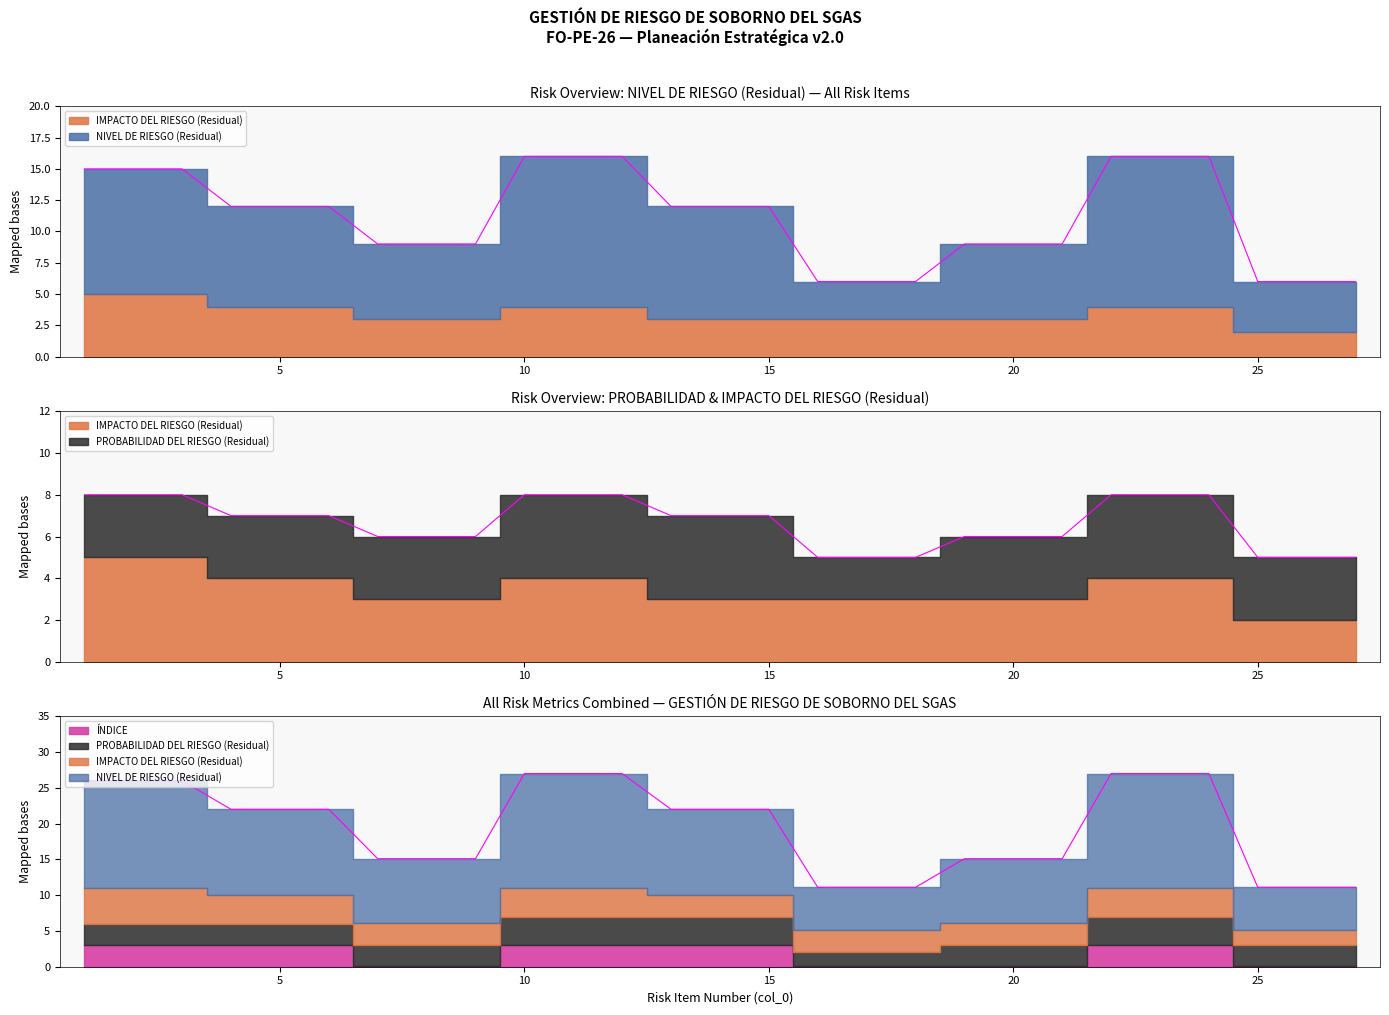

Rank the series by their maximum value, from lowest to highest.

ÍNDICE, PROBABILIDAD DEL RIESGO (Residual), IMPACTO DEL RIESGO (Residual), NIVEL DE RIESGO (Residual)